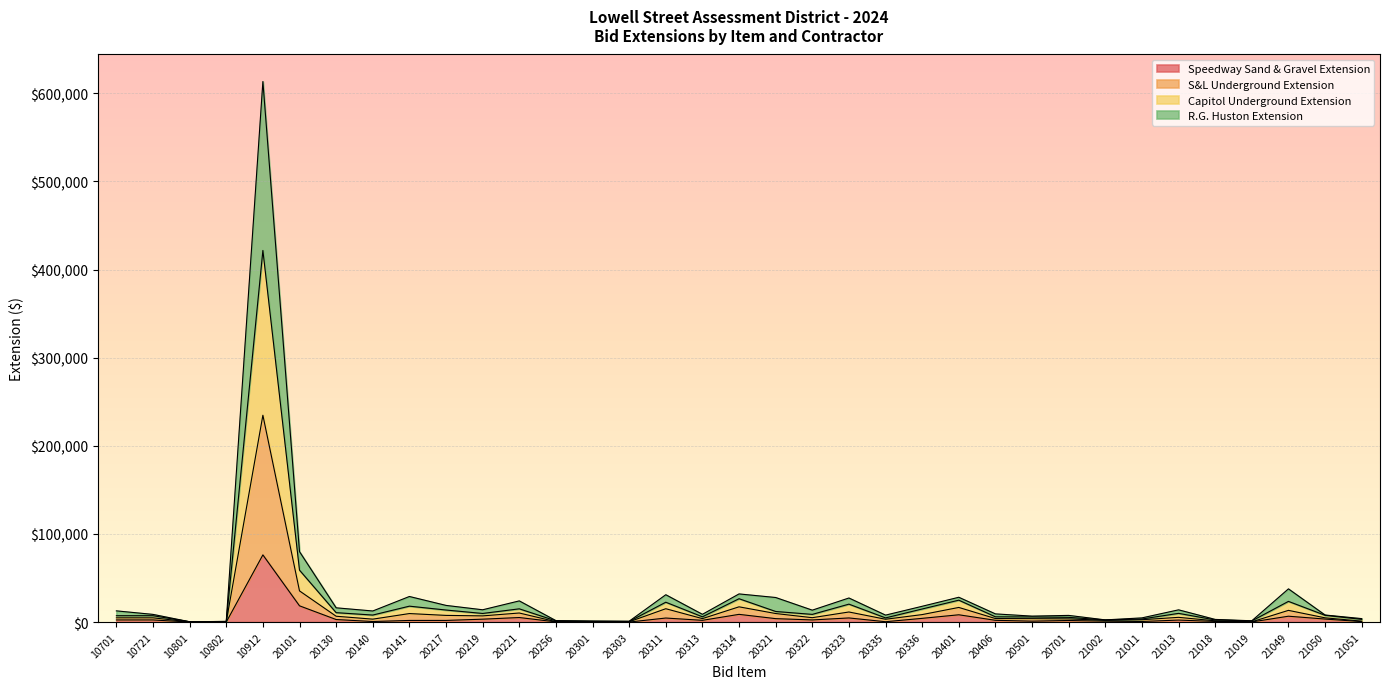

What is the lowest value of the Capitol Underground Extension series?

344.2